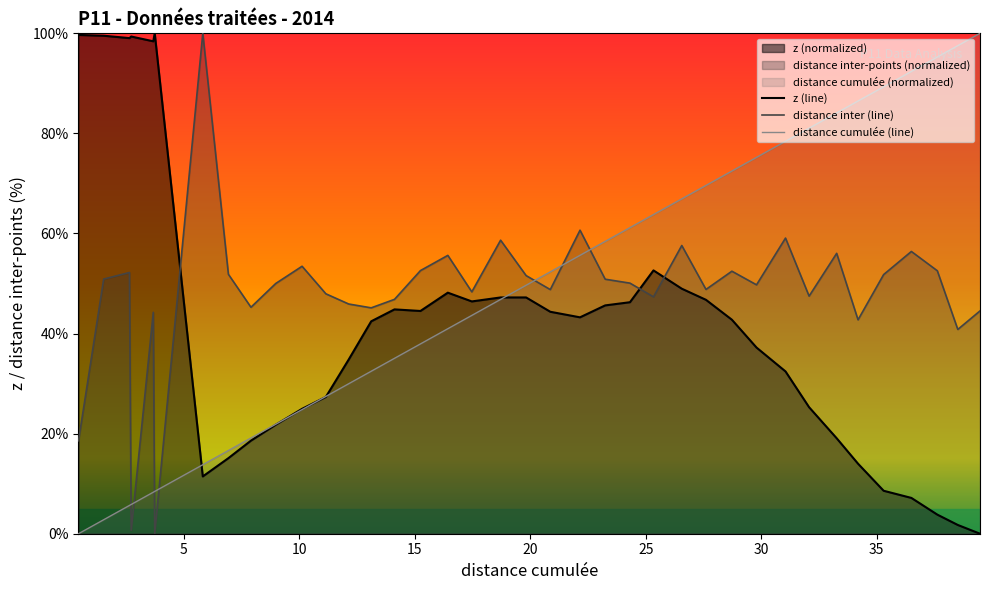

How many intersections are there between z (line) and distance inter (line)?

3